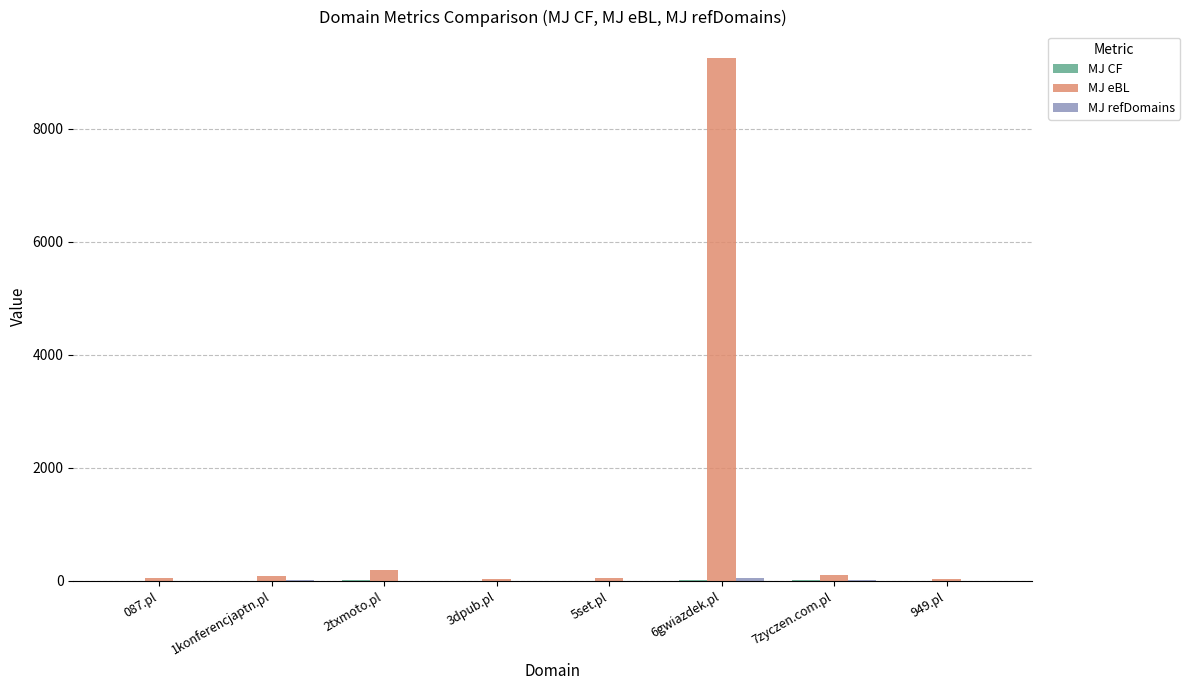

Which series changed the most between 6gwiazdek.pl and 7zyczen.com.pl?

MJ eBL